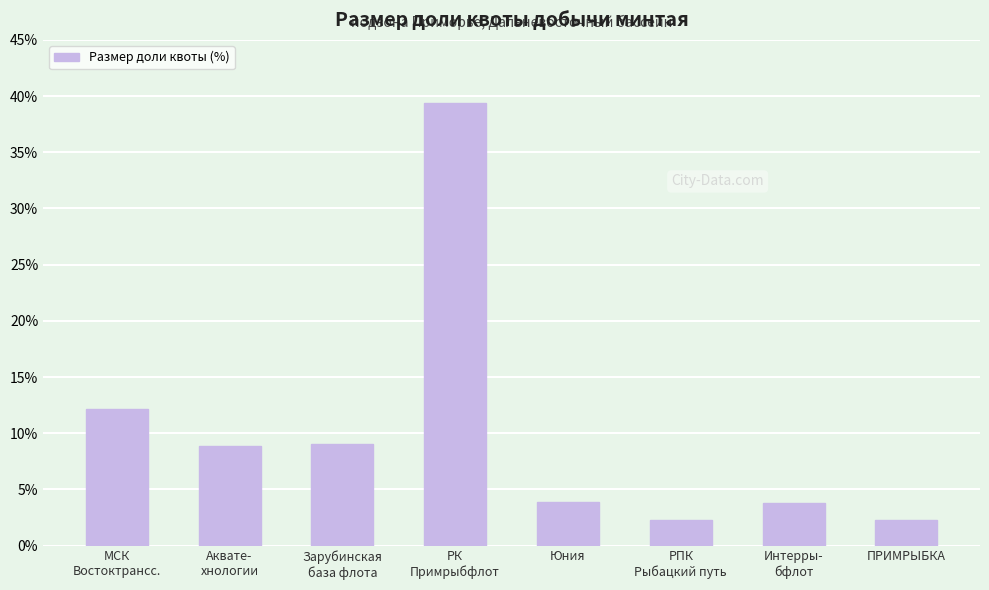

The value at ПРИМРЫБКА is 2.2. True or false?

True